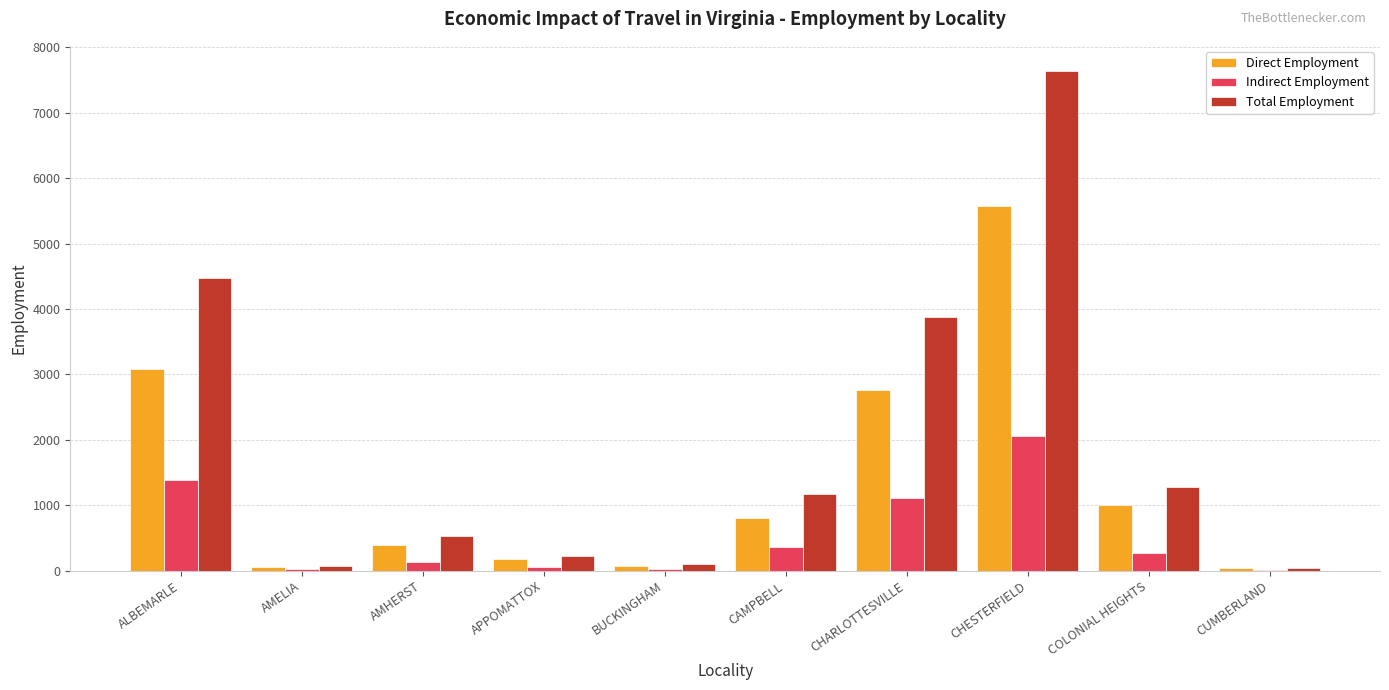

What is the sum of all Indirect Employment values?

5457.9